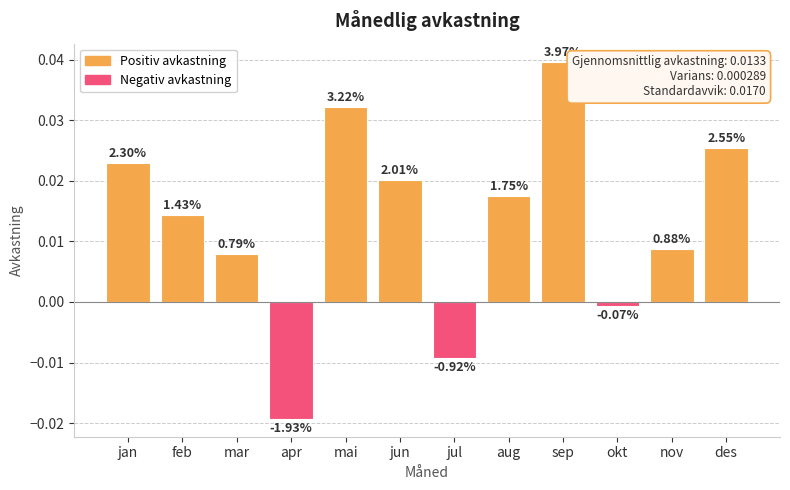

Which has a higher value, jun or sep?

sep